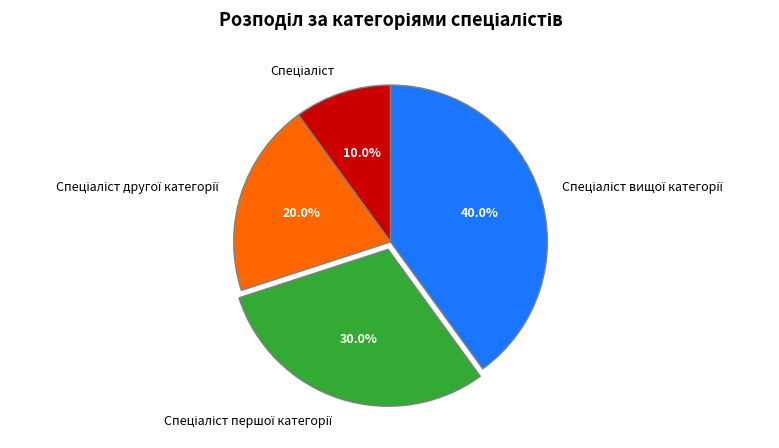

Is there a majority slice in this chart?

No